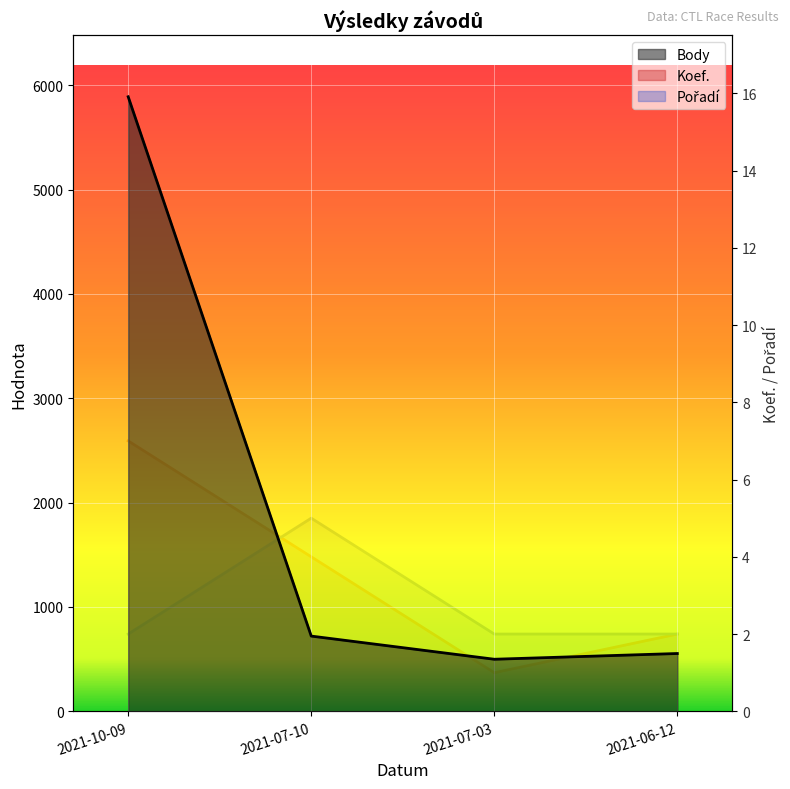

List the series in order of their peak value, highest first.

Body, Koef., Pořadí